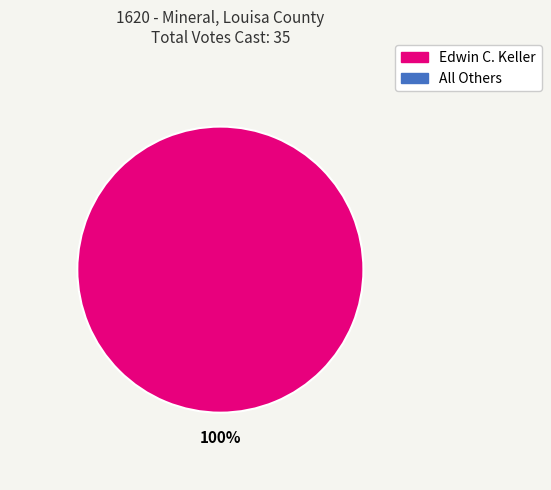

Is there a majority slice in this chart?

Yes